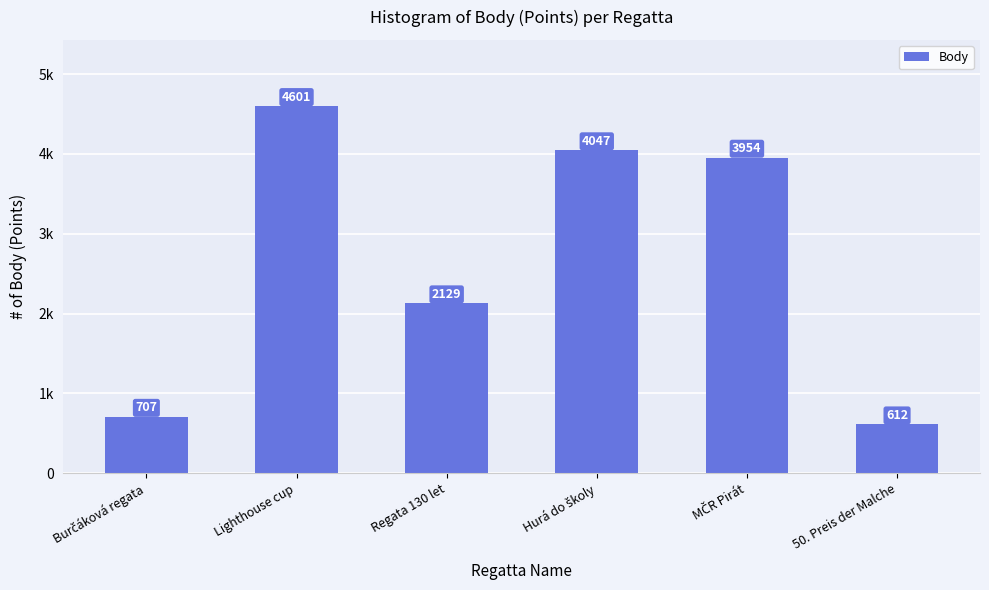

What is the minimum value shown in the chart?

612